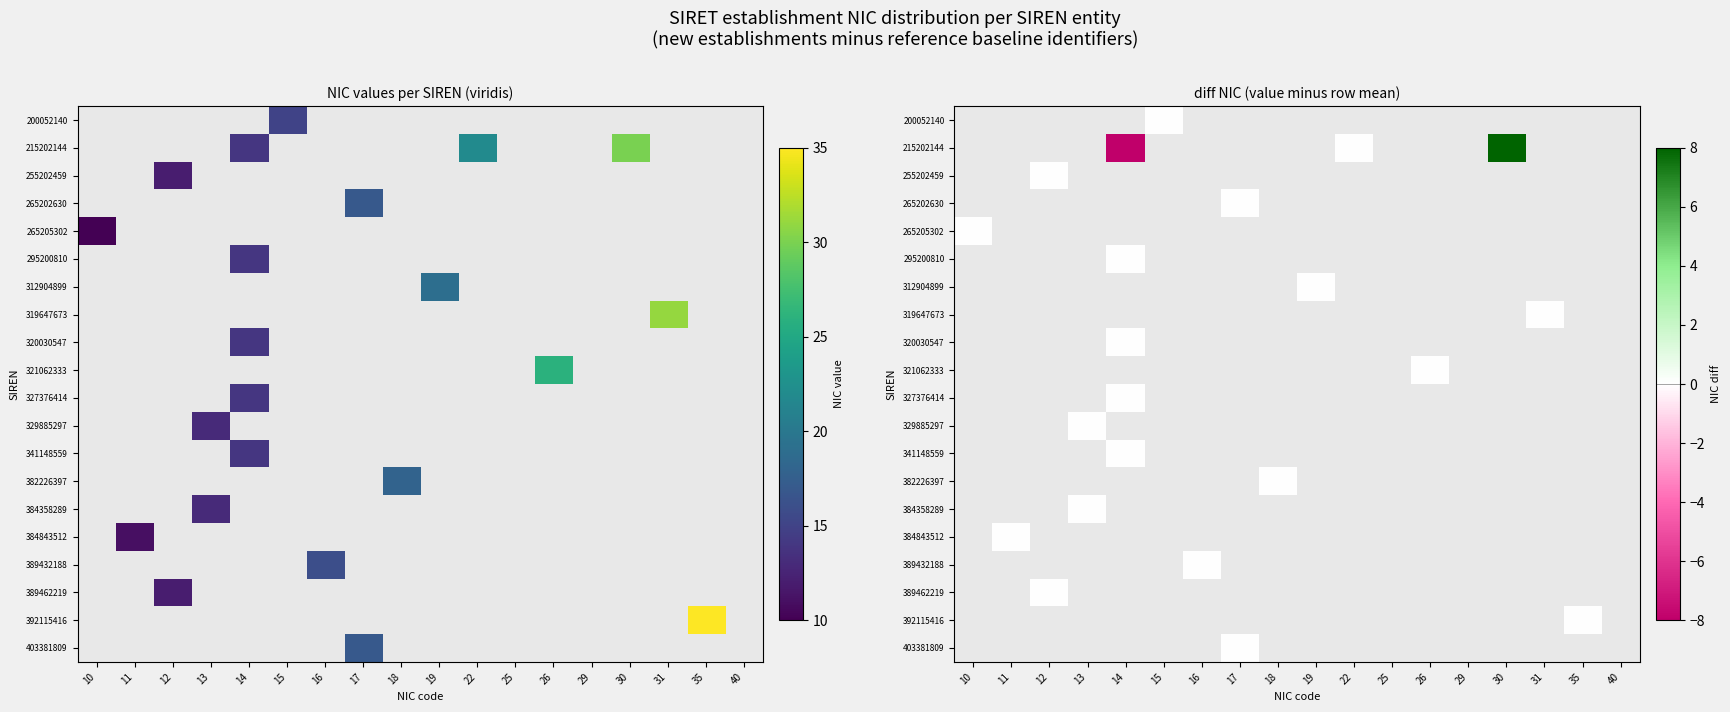

What is the maximum value shown in the chart?

8.0